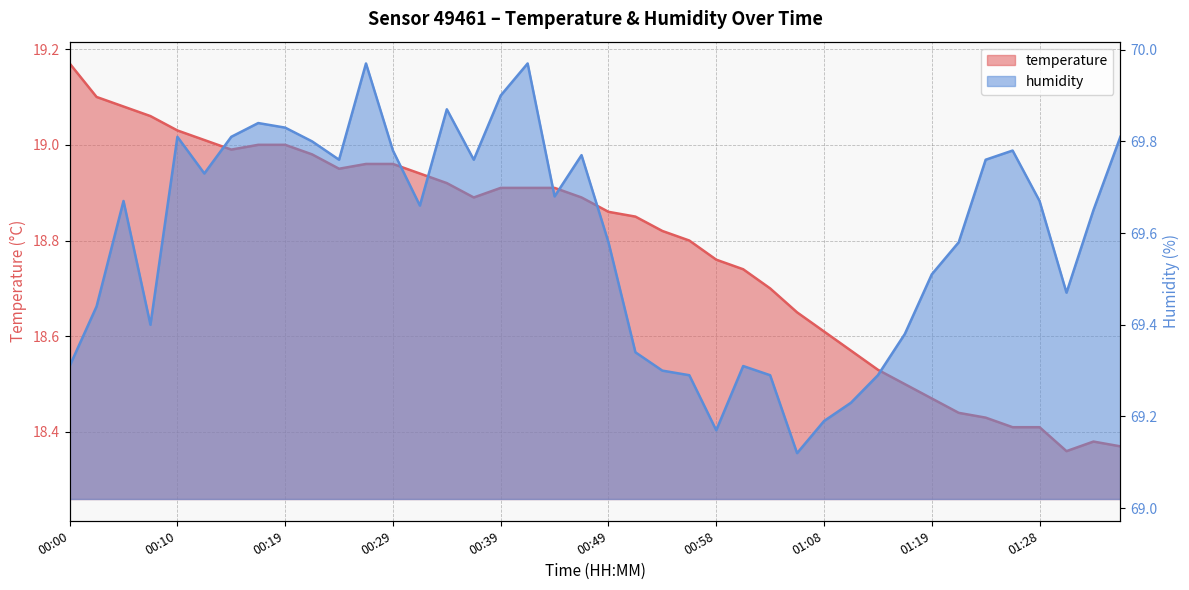

At which category is the sum across all series the highest?

00:26